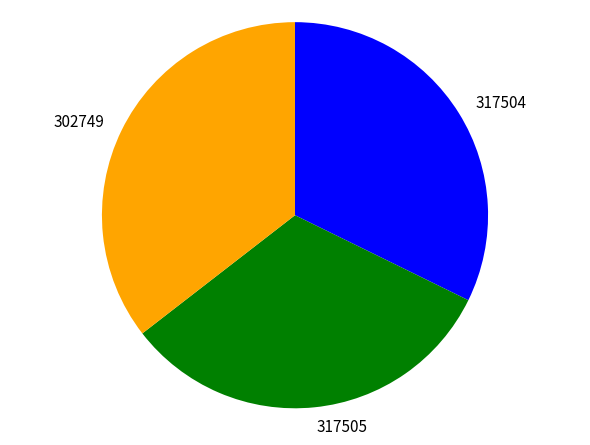

Is 317505 the majority of the pie?

No